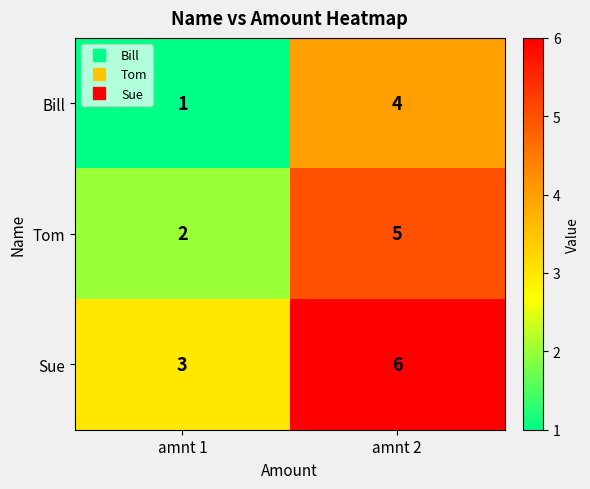

At which label is Tom closest to 3?

amnt 1